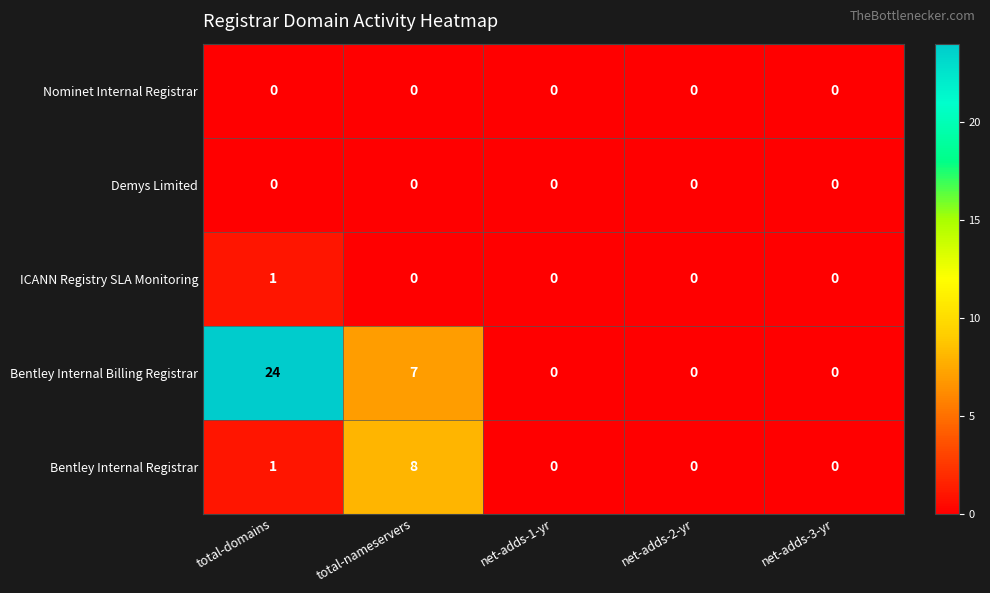

Is it true that Bentley Internal Billing Registrar equals 14 at net-adds-3-yr?

False